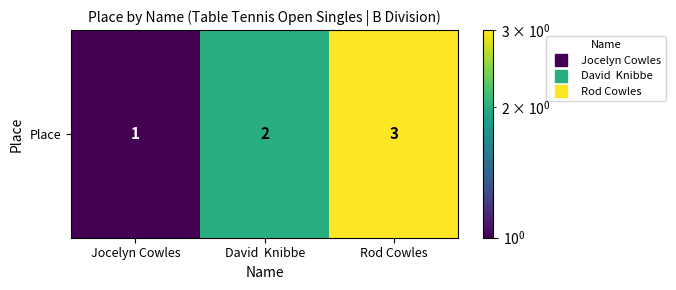

Reading left to right, what are all the values shown in this chart?

Jocelyn Cowles=1	David  Knibbe=2	Rod Cowles=3